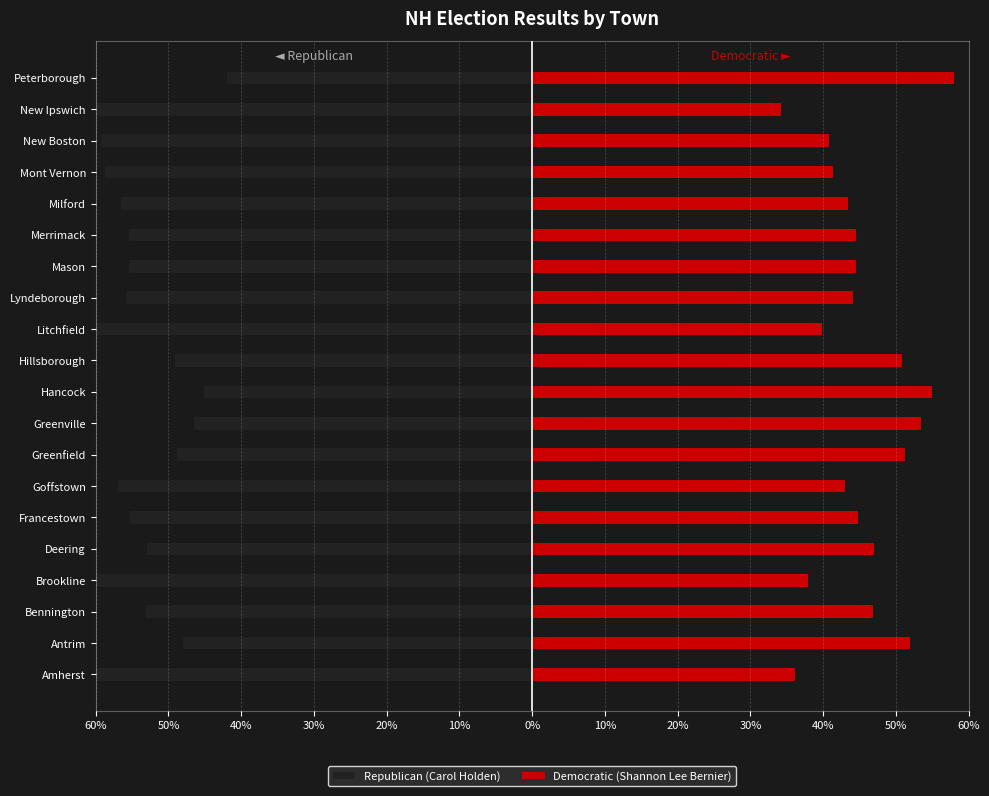

What is the lowest value of the Republican (Carol Holden) series?

-65.8